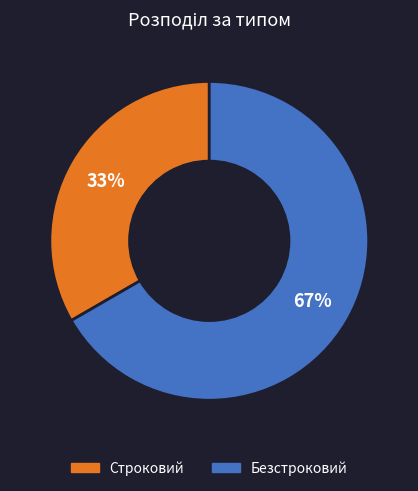

Which slice is the smallest?

Строковий